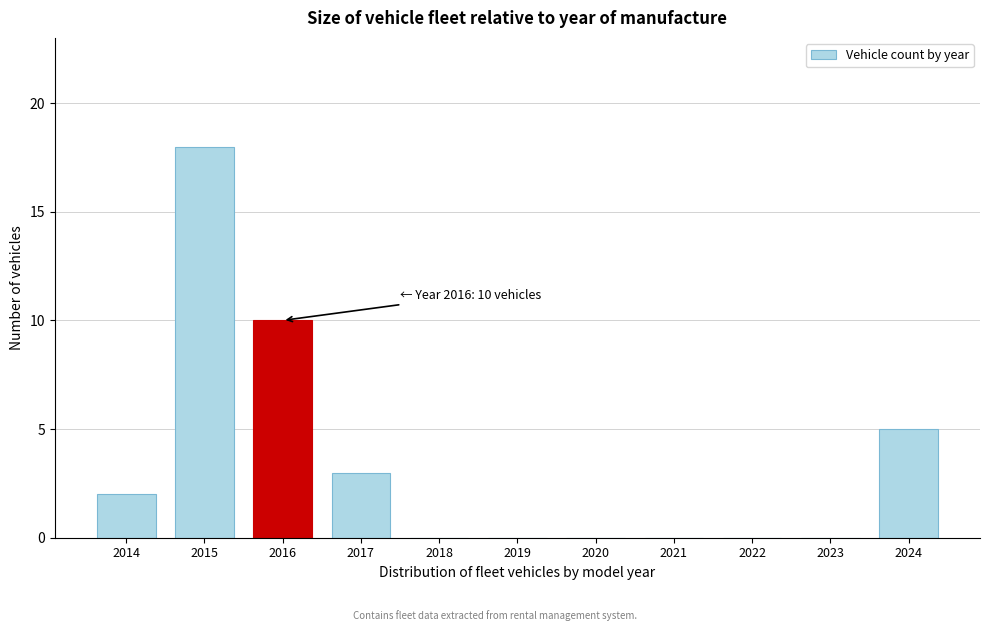

Reading left to right, what are all the values shown in this chart?

2014=2	2015=18	2016=10	2017=3	2018=0	2019=0	2020=0	2021=0	2022=0	2023=0	2024=5